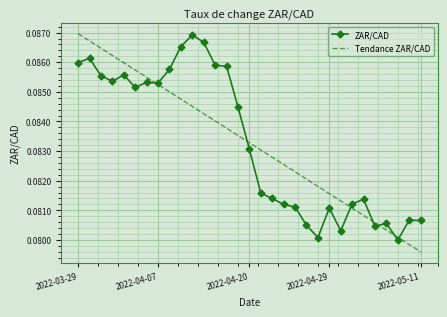

True or false: Tendance ZAR/CAD and ZAR/CAD cross at least once.

True